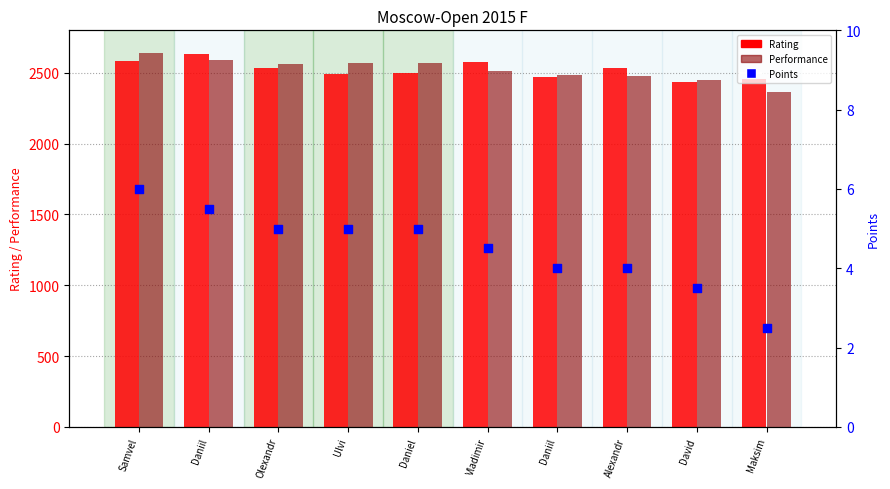

Is the value of Points at Samvel greater than the value of Performance at Alexandr?

No